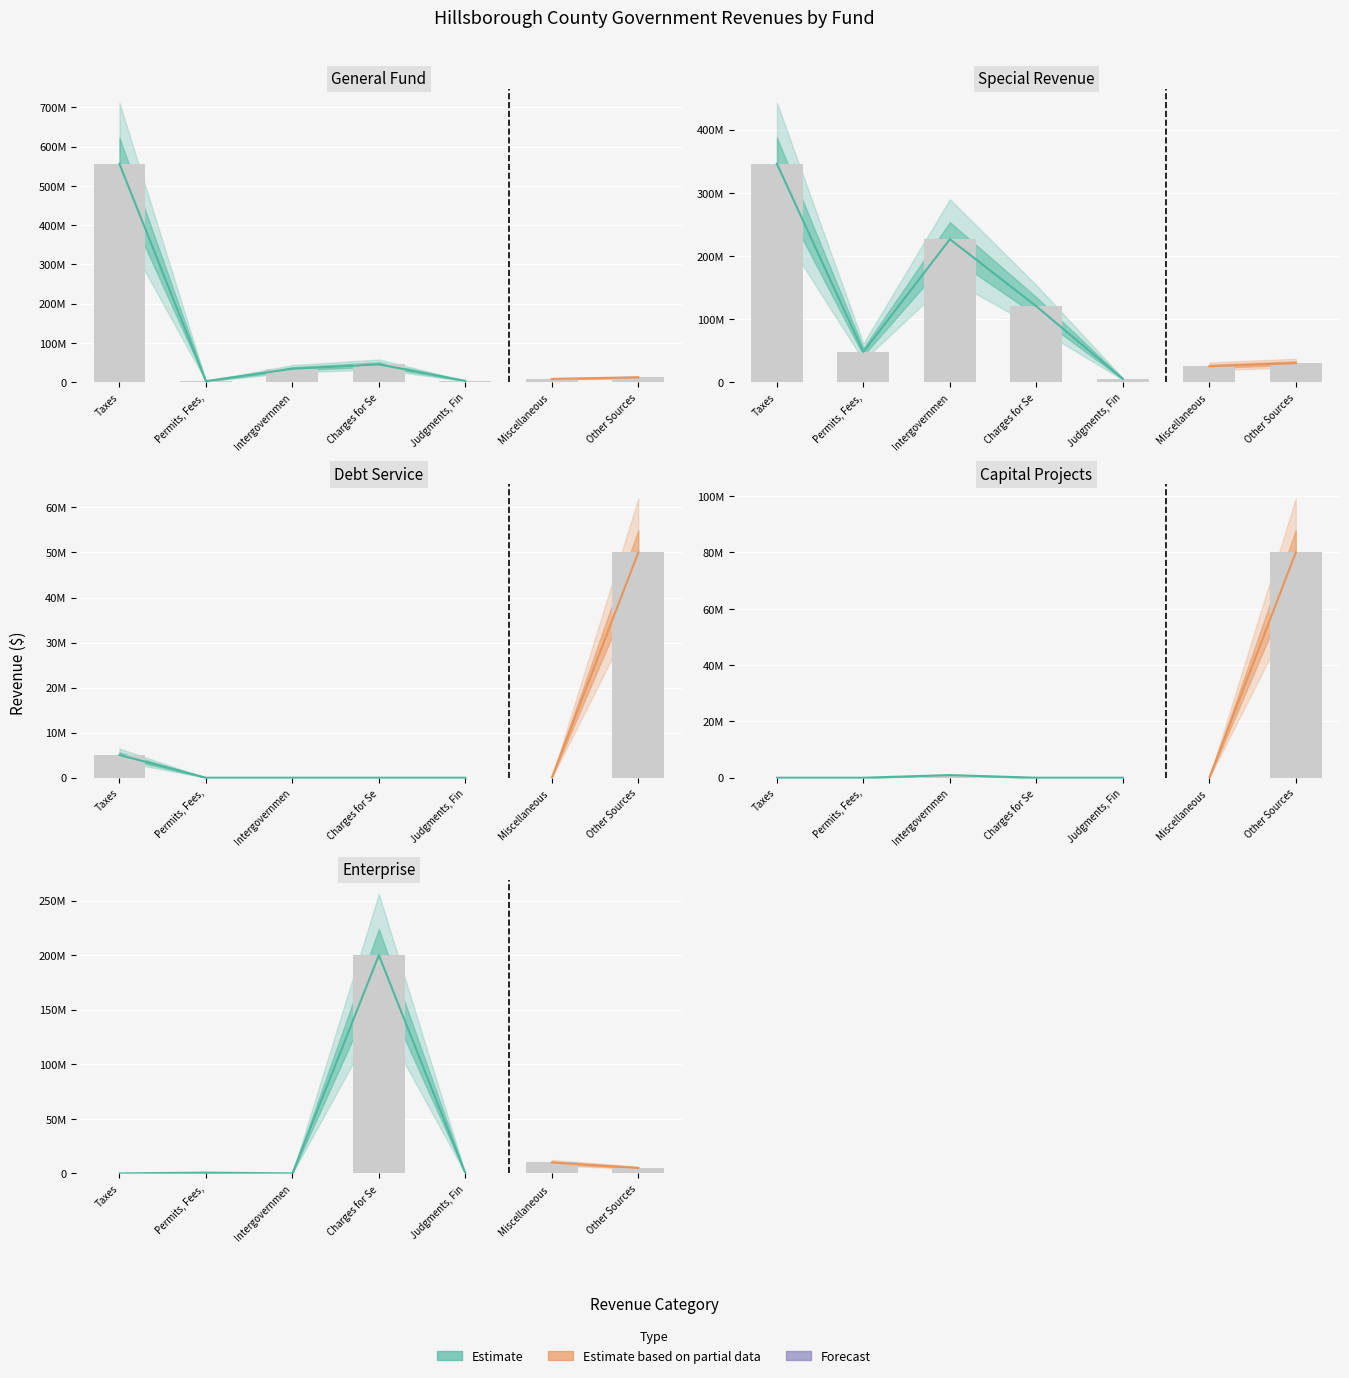

What is the value of the General bar at the 1st from the left?

556151567